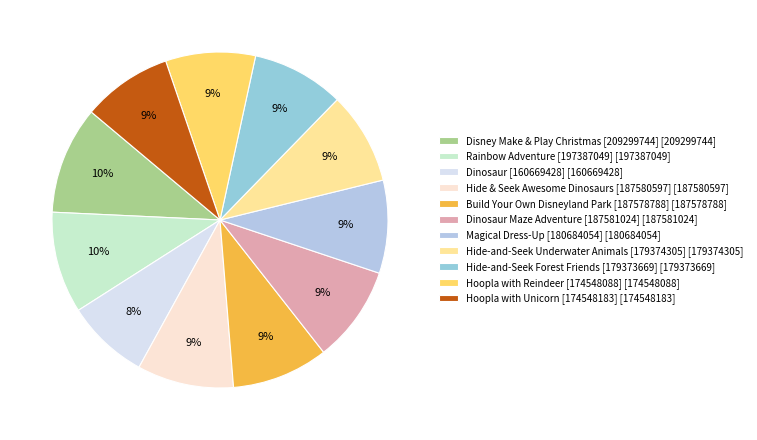

Rank the categories by value from lowest to highest.

Dinosaur [160669428], Hoopla with Reindeer [174548088], Hoopla with Unicorn [174548183], Hide-and-Seek Forest Friends [179373669], Hide-and-Seek Underwater Animals [179374305], Magical Dress-Up [180684054], Build Your Own Disneyland Park [187578788], Hide & Seek Awesome Dinosaurs [187580597], Dinosaur Maze Adventure [187581024], Rainbow Adventure [197387049], Disney Make & Play Christmas [209299744]